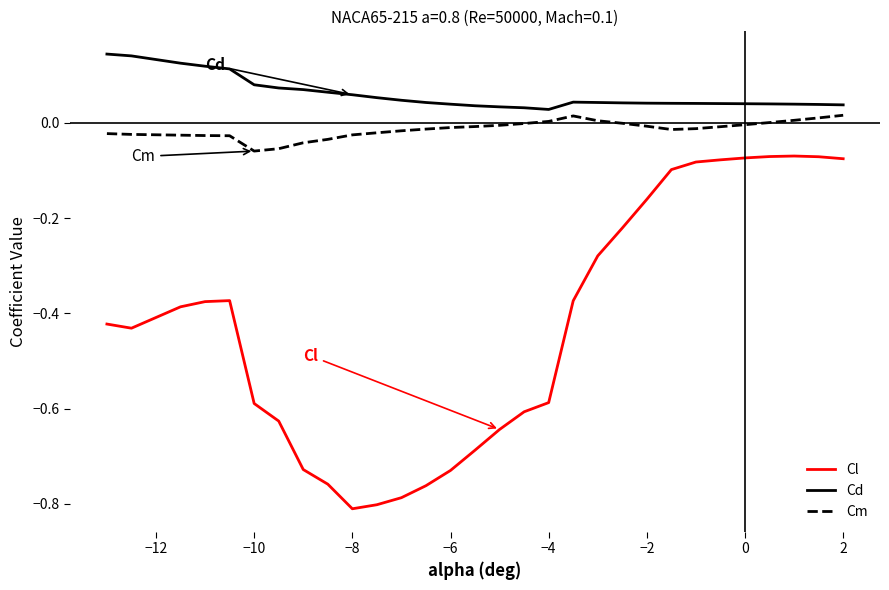

Rank the series by their maximum value, from lowest to highest.

Cl, Cm, Cd